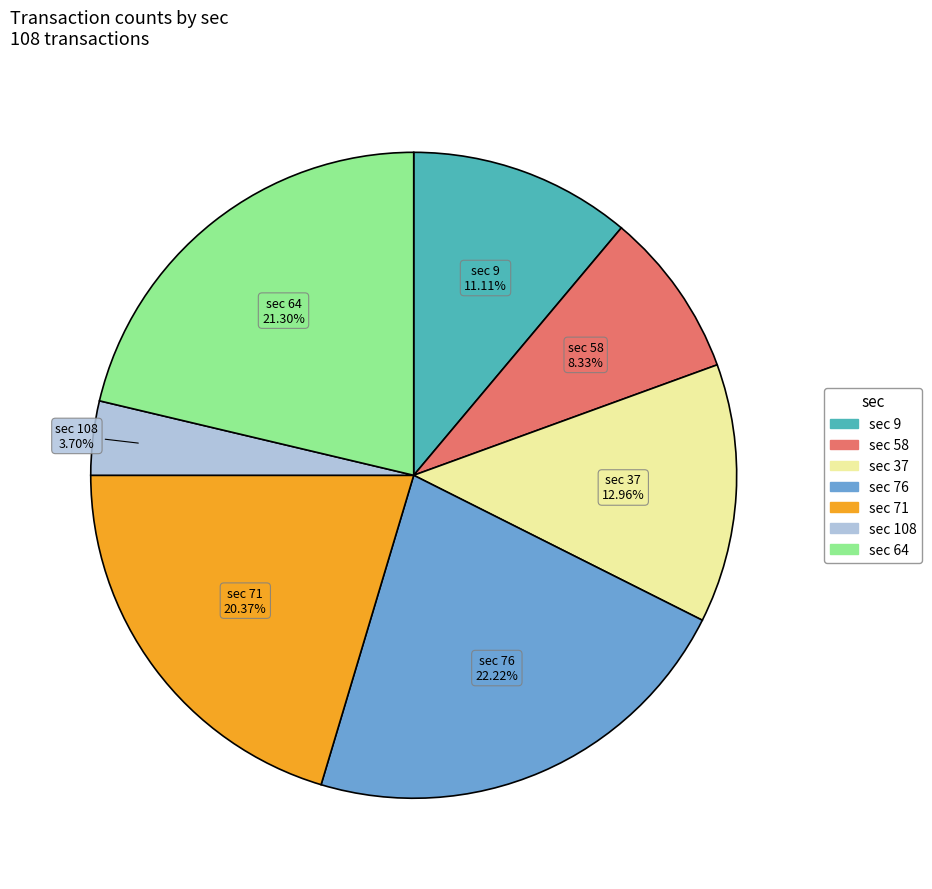

How many segments does this pie chart have?

7